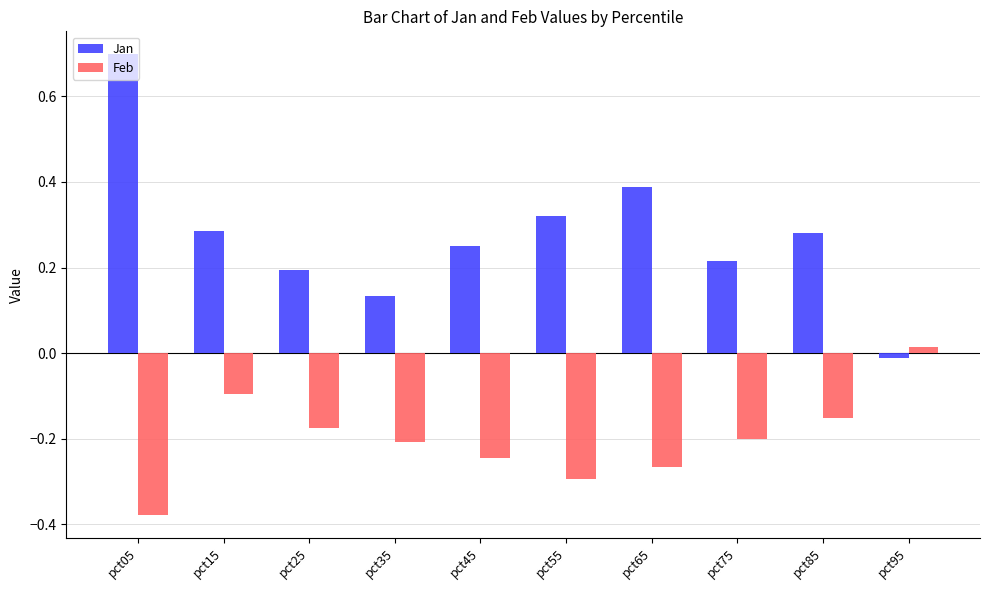

Rank the series by their average value, from lowest to highest.

Feb, Jan